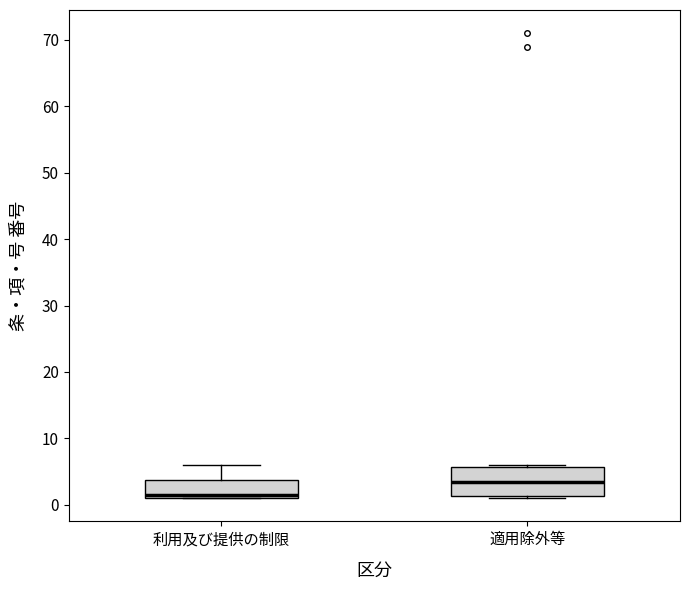

Reading left to right, read every box against the y-axis: the position of its median line, the range the box covers, and the ends of its whiskers. The values are not printed on the chart, so give them approximately, as read against the axis.

利用及び提供の制限: median 2, box 1 to 4, whiskers 1 to 6
適用除外等: median 4, box 1 to 6, whiskers 1 to 6